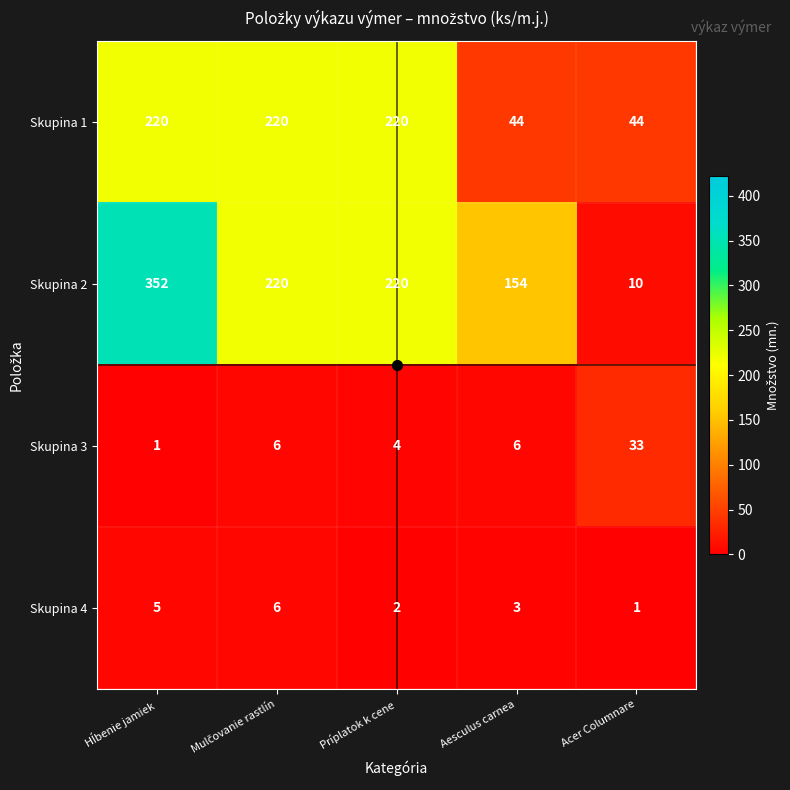

How many data points in Skupina 4 are less than 3?

2